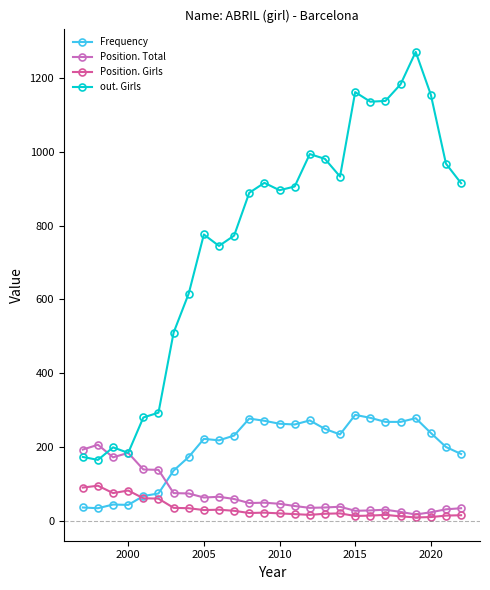

What is the value of the Position. Girls point at the 10th from the left?

30